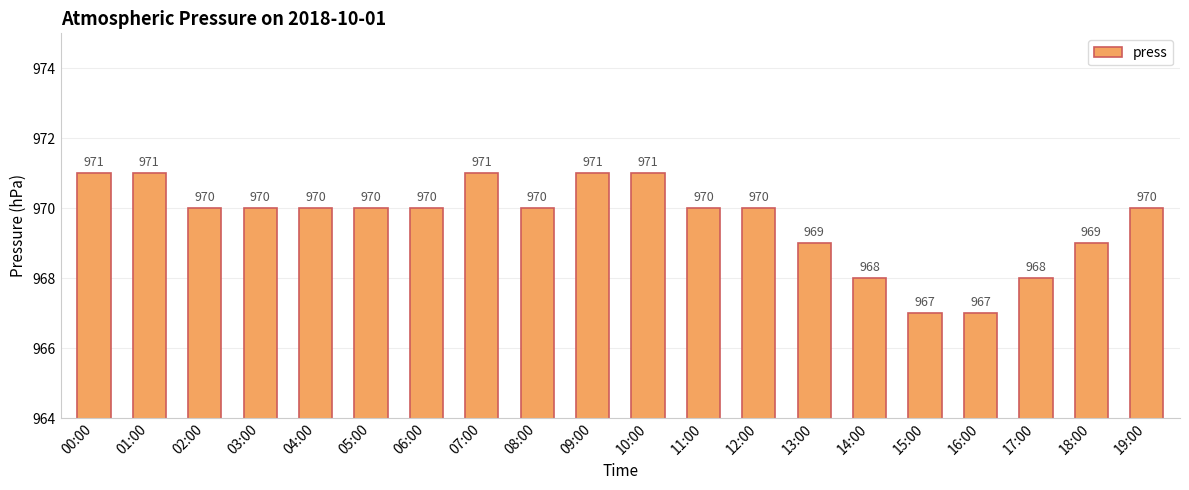

What is the maximum value shown in the chart?

971